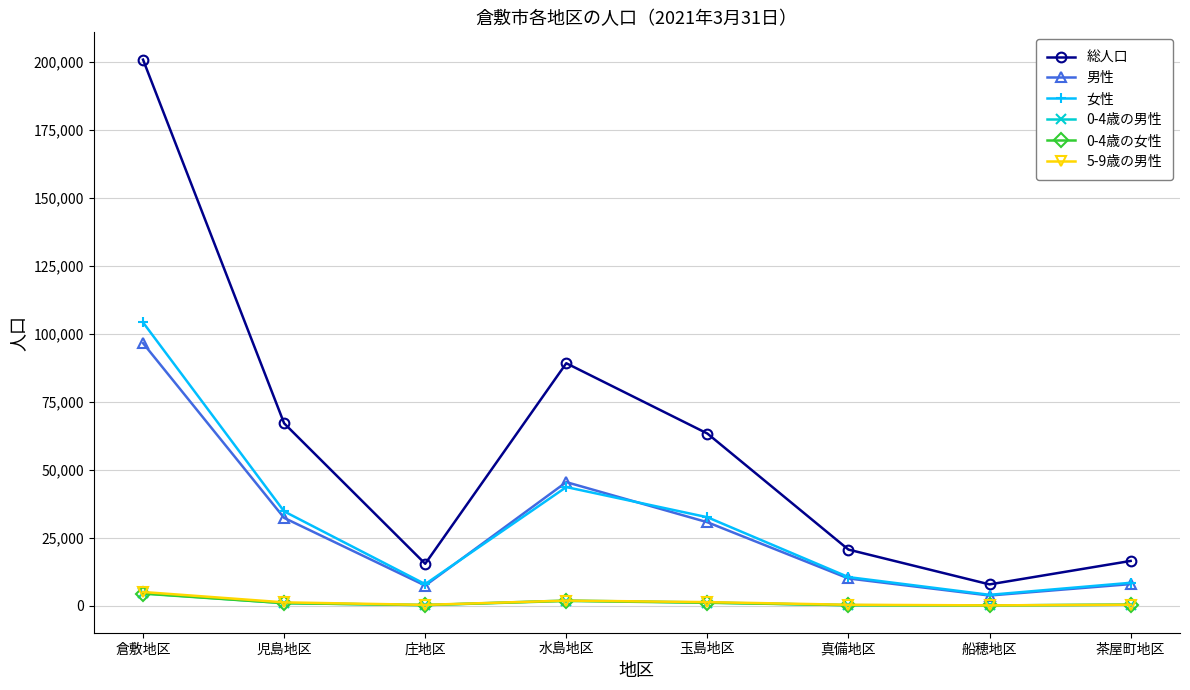

Between 倉敷地区 and 庄地区, which series saw the biggest shift?

総人口